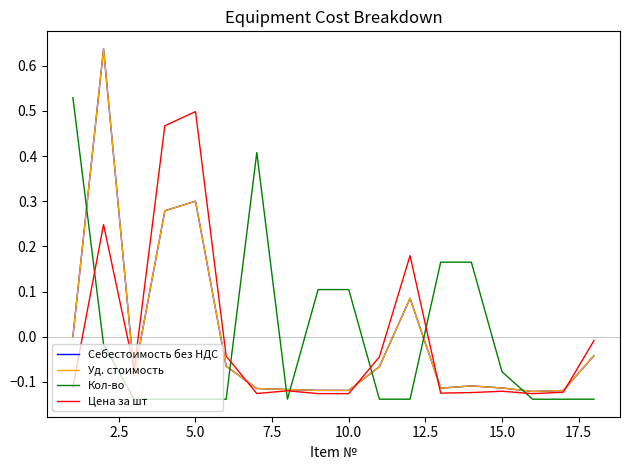

True or false: Кол-во and Уд. стоимость cross at least once.

True